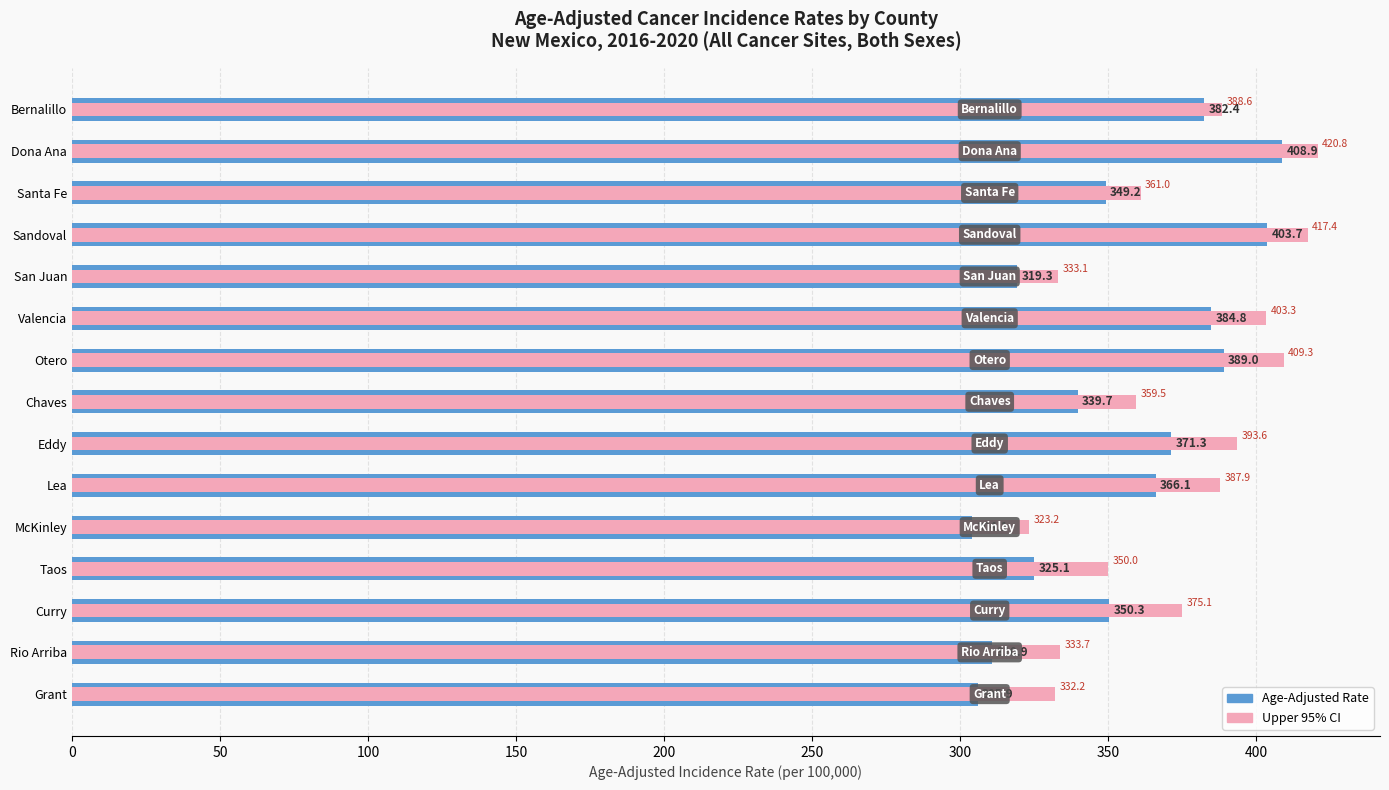

Is the value of Age-Adjusted Rate at McKinley greater than the value of Upper 95% CI at Chaves?

No